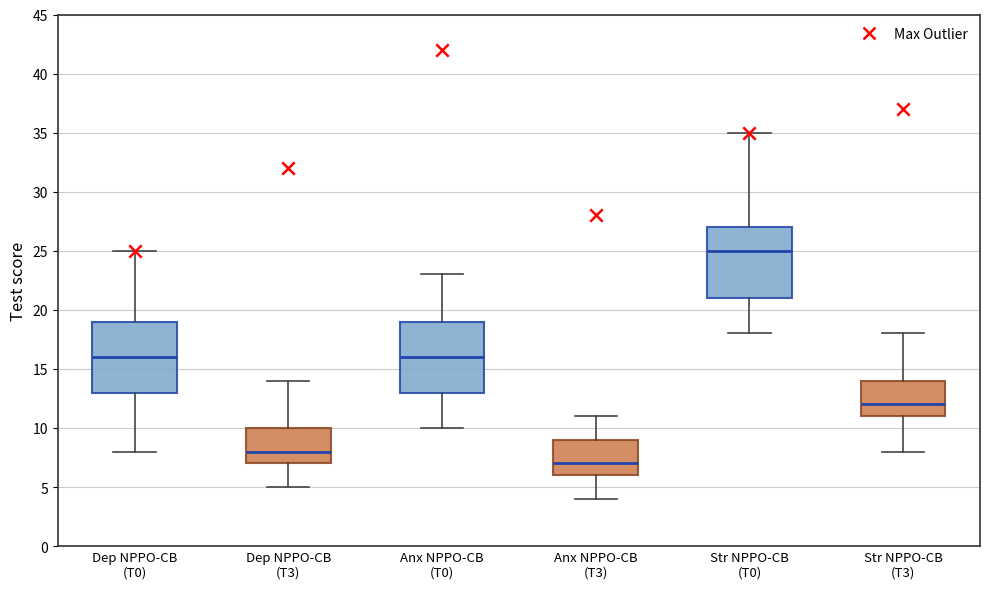

Which box has the lowest median line?

Anx NPPO-CB (T3)